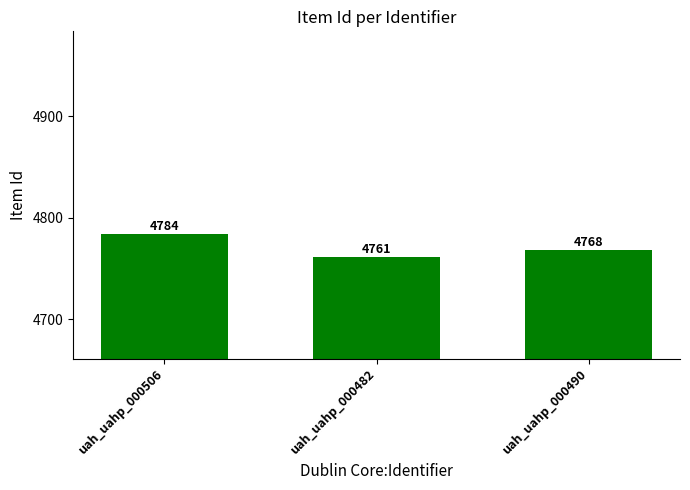

True or false: the data shows 2328 at uah_uahp_000490.

False